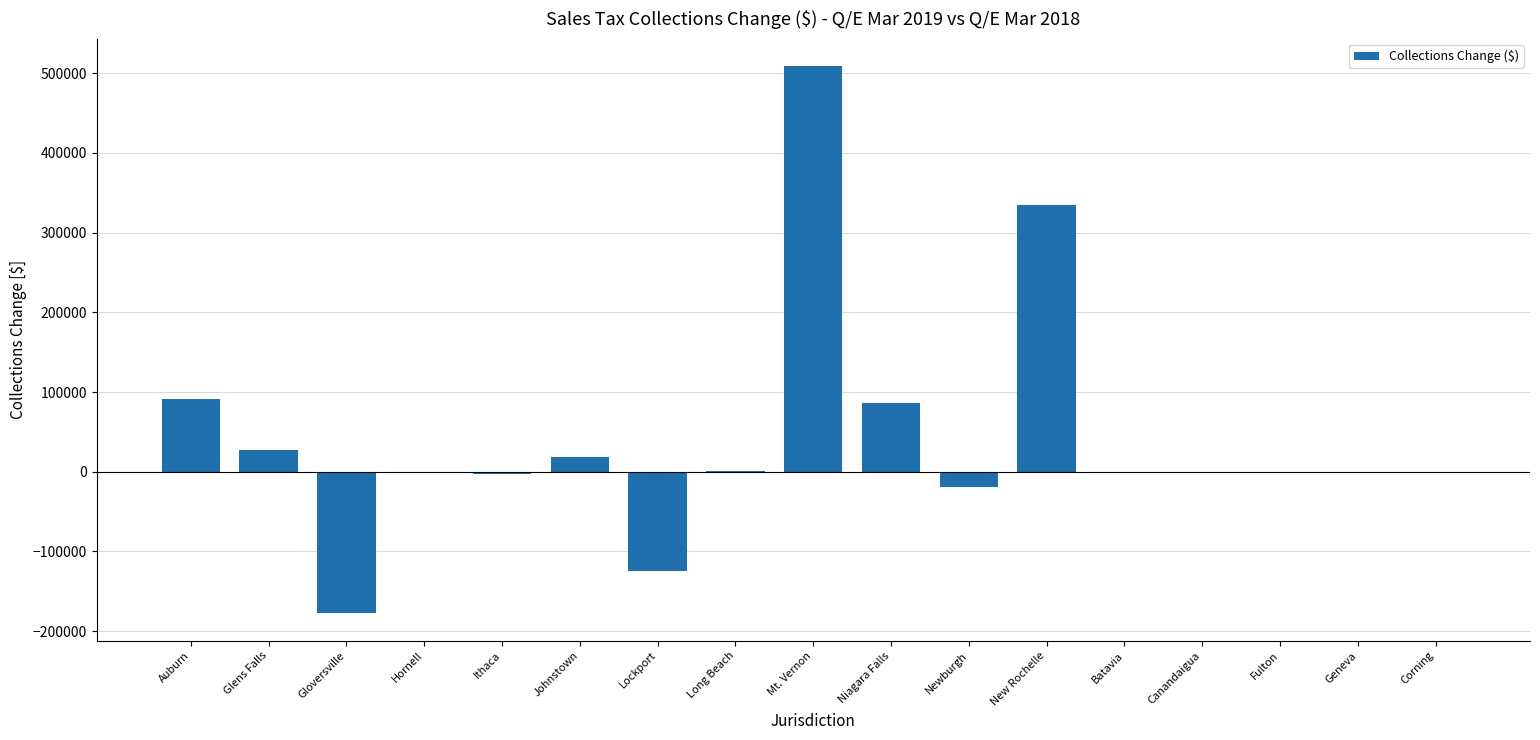

What is the difference between the values at Gloversville and Lockport?

52491.4